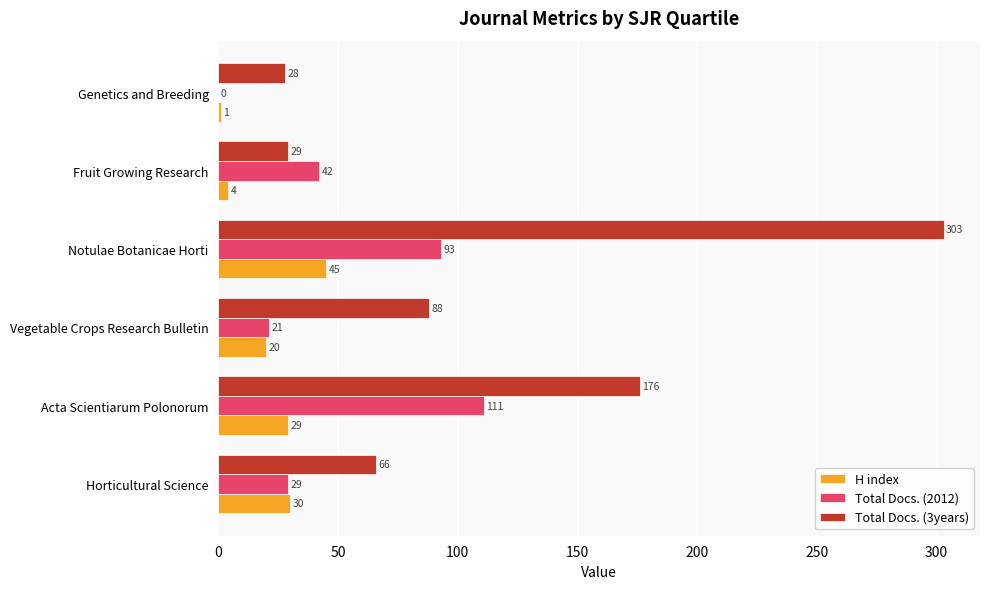

What is the sum of the Total Docs. (3years) values at Notulae Botanicae Horti and Acta Scientiarum Polonorum?

479